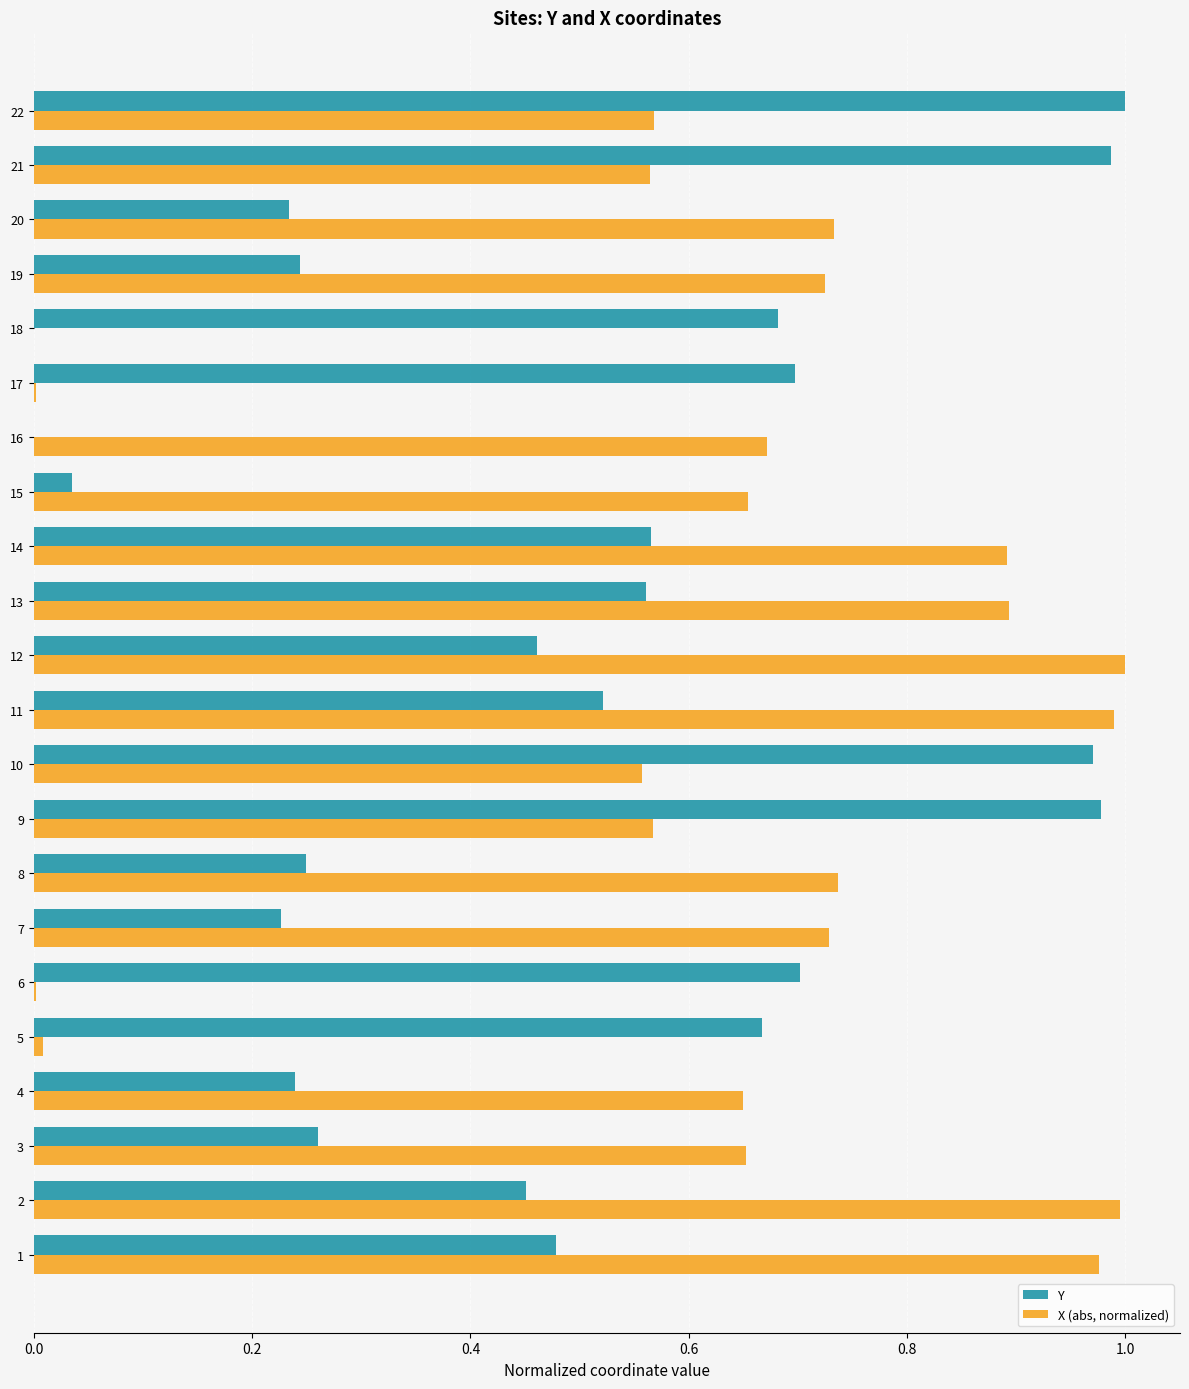

Which series changed the most between 12 and 19?

X (abs, normalized)